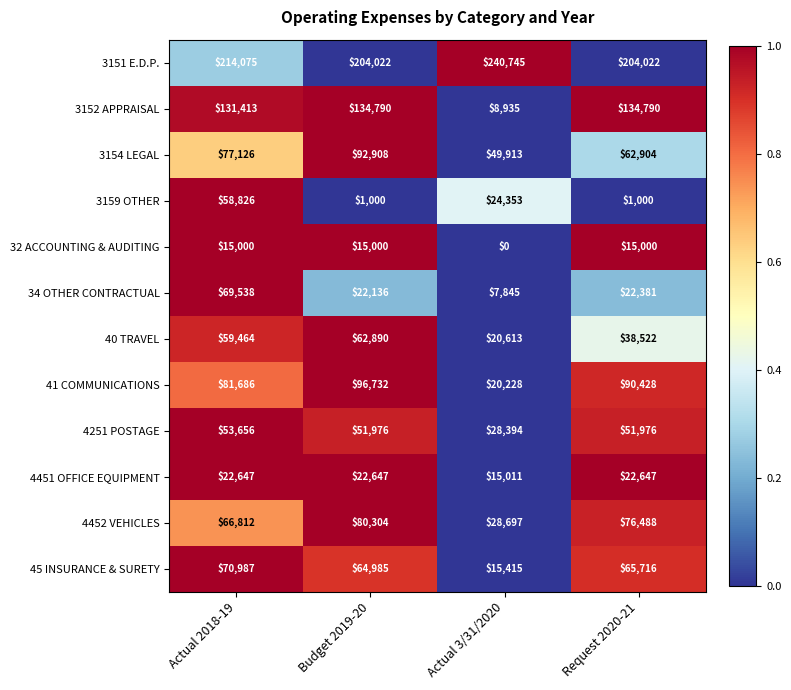

Rank the series by their maximum value, from highest to lowest.

3151 E.D.P., 3152 APPRAISAL, 41 COMMUNICATIONS, 3154 LEGAL, 4452 VEHICLES, 45 INSURANCE & SURETY, 34 OTHER CONTRACTUAL, 40 TRAVEL, 3159 OTHER, 4251 POSTAGE, 4451 OFFICE EQUIPMENT, 32 ACCOUNTING & AUDITING